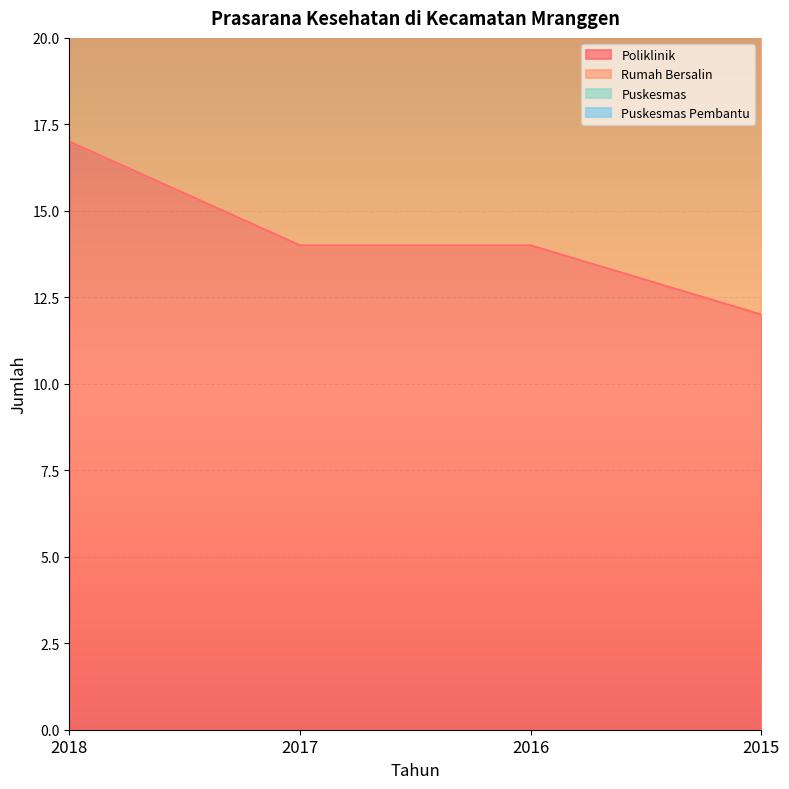

What is the value of the Poliklinik point at the 3rd from the left?

14